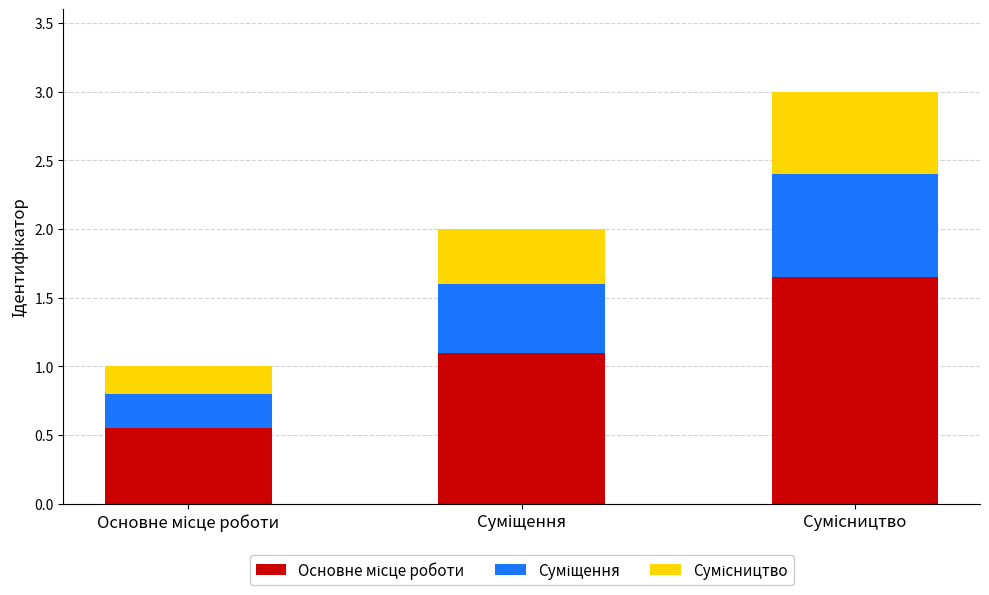

How many bars are there in total?

3